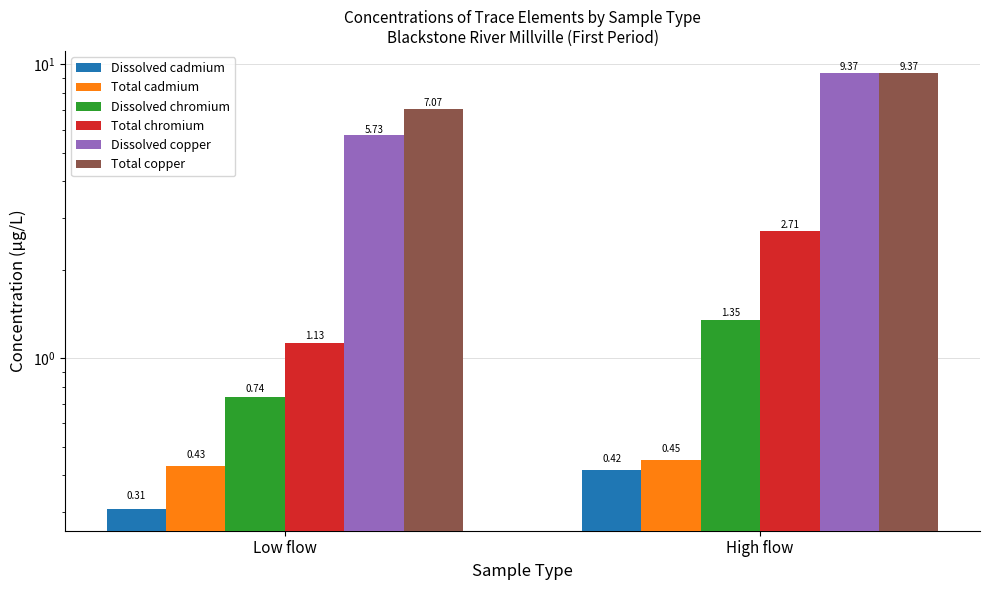

What is the highest value of the Dissolved copper series?

9.4